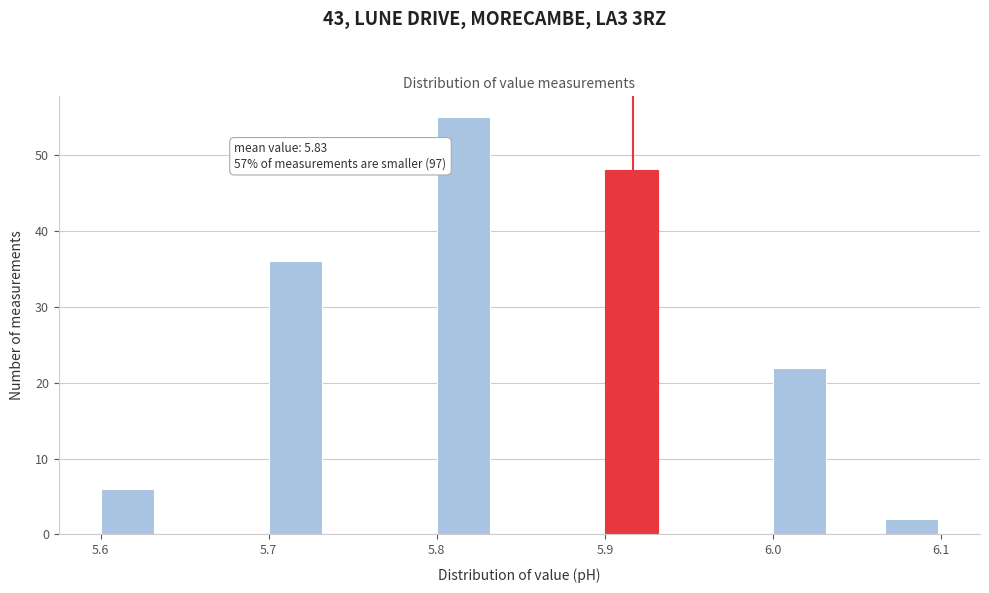

Read against the x-axis, roughly where is the centre of the tallest bar?

5.82